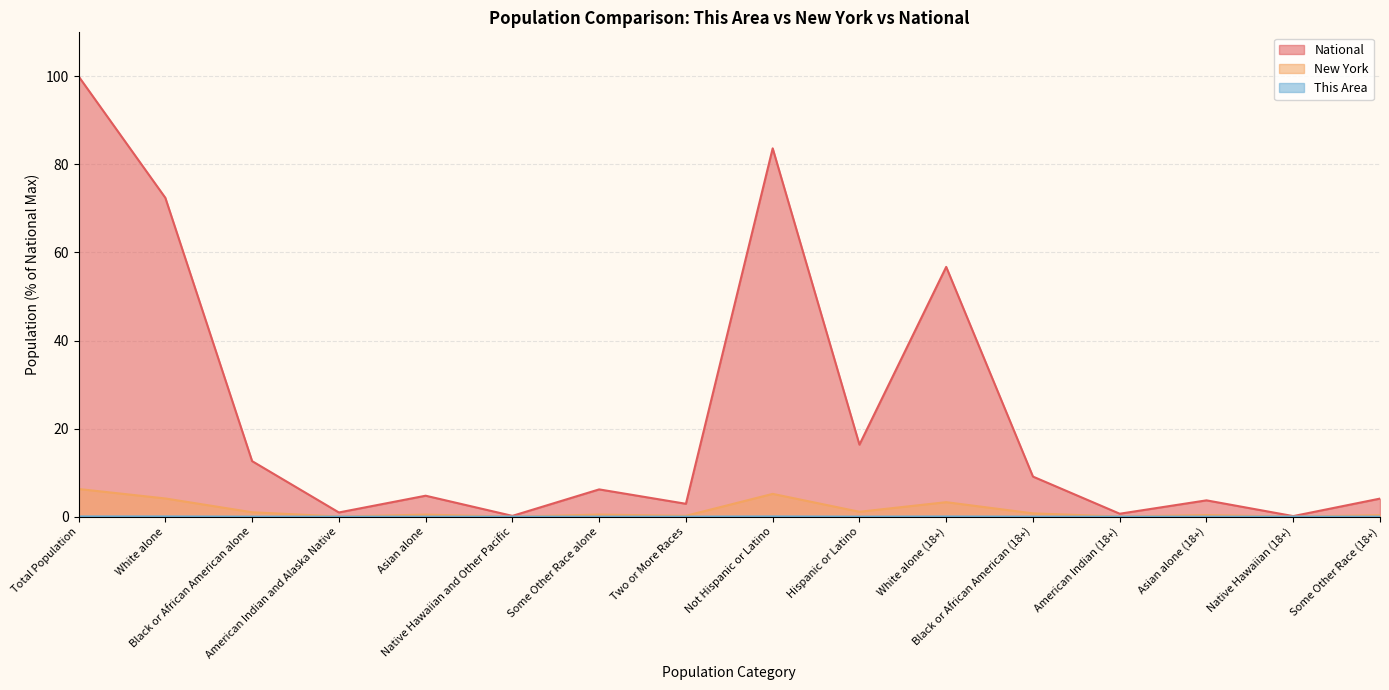

Reading left to right, extract all data points from this chart.

This Area: 0.0	0.0	0.0	0.0	0.0	0.0	0.0	0.0	0.0	0.0	0.0	0.0	0.0	0.0	0.0	0.0
New York: 6.3	4.1	1.0	0.0	0.5	0.0	0.5	0.2	5.2	1.1	3.3	0.7	0.0	0.4	0.0	0.3
National: 100.0	72.4	12.6	0.9	4.8	0.2	6.2	2.9	83.7	16.3	56.7	9.1	0.7	3.7	0.1	4.1